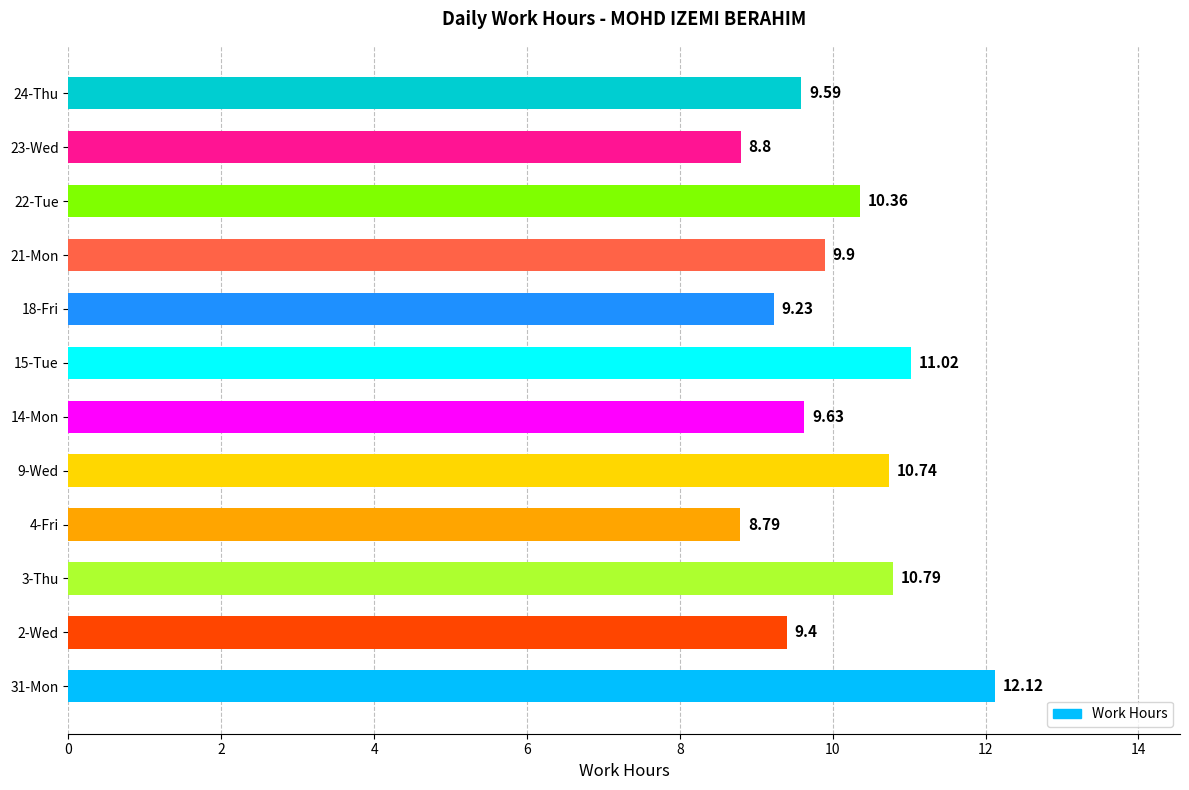

List the labels in order of value, smallest first.

4-Fri, 23-Wed, 18-Fri, 2-Wed, 24-Thu, 14-Mon, 21-Mon, 22-Tue, 9-Wed, 3-Thu, 15-Tue, 31-Mon